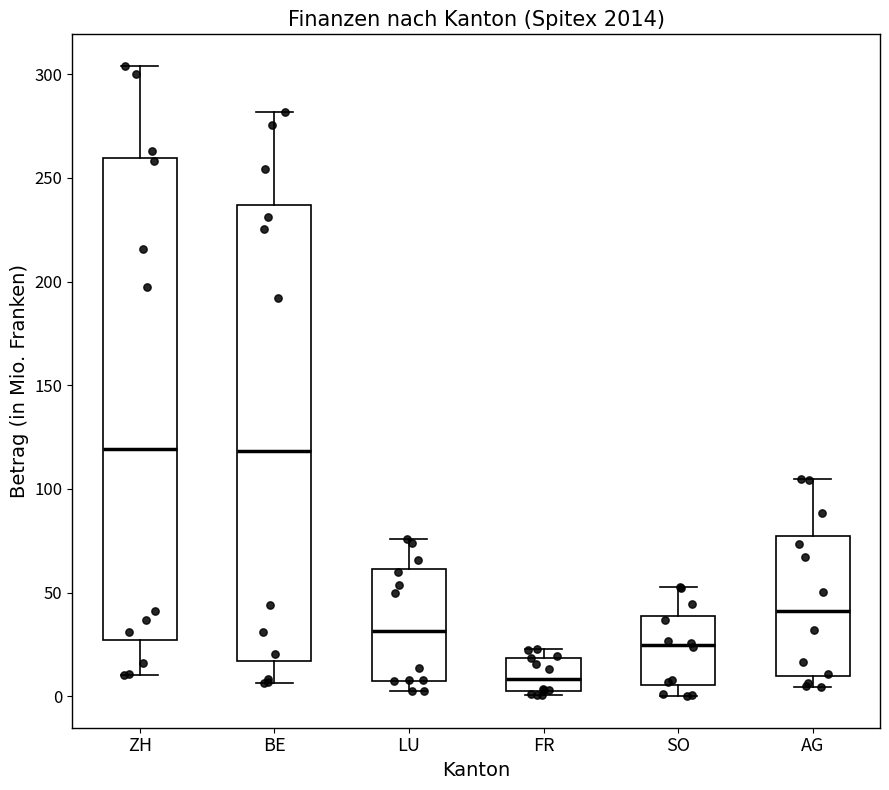

Reading left to right, read every box against the y-axis: the position of its median line, the range the box covers, and the ends of its whiskers. The values are not printed on the chart, so give them approximately, as read against the axis.

ZH: median 120, box 25 to 260, whiskers 10 to 305
BE: median 120, box 15 to 235, whiskers 5 to 280
LU: median 30, box 10 to 60, whiskers 5 to 75
FR: median 10, box 0 to 20, whiskers 0 (just below the box's lower edge) to 25
SO: median 25, box 5 to 40, whiskers 0 to 55
AG: median 40, box 10 to 75, whiskers 5 to 105